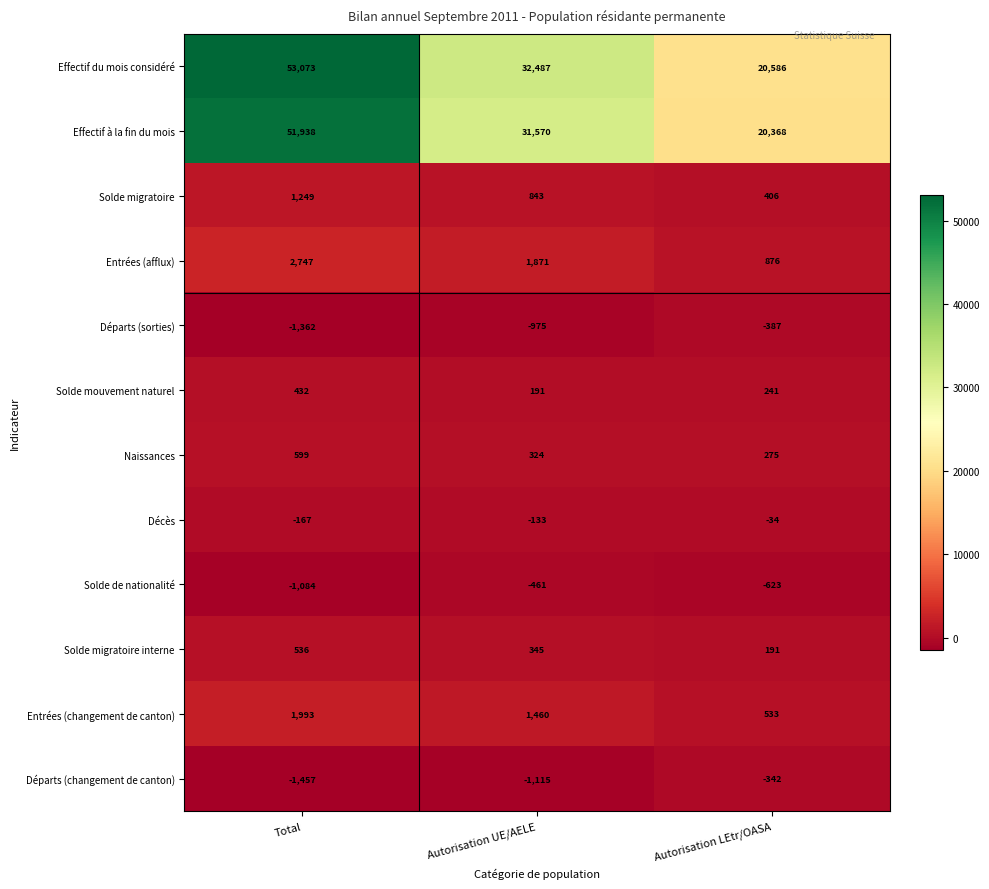

Read the Effectif à la fin du mois value at Total.

51938